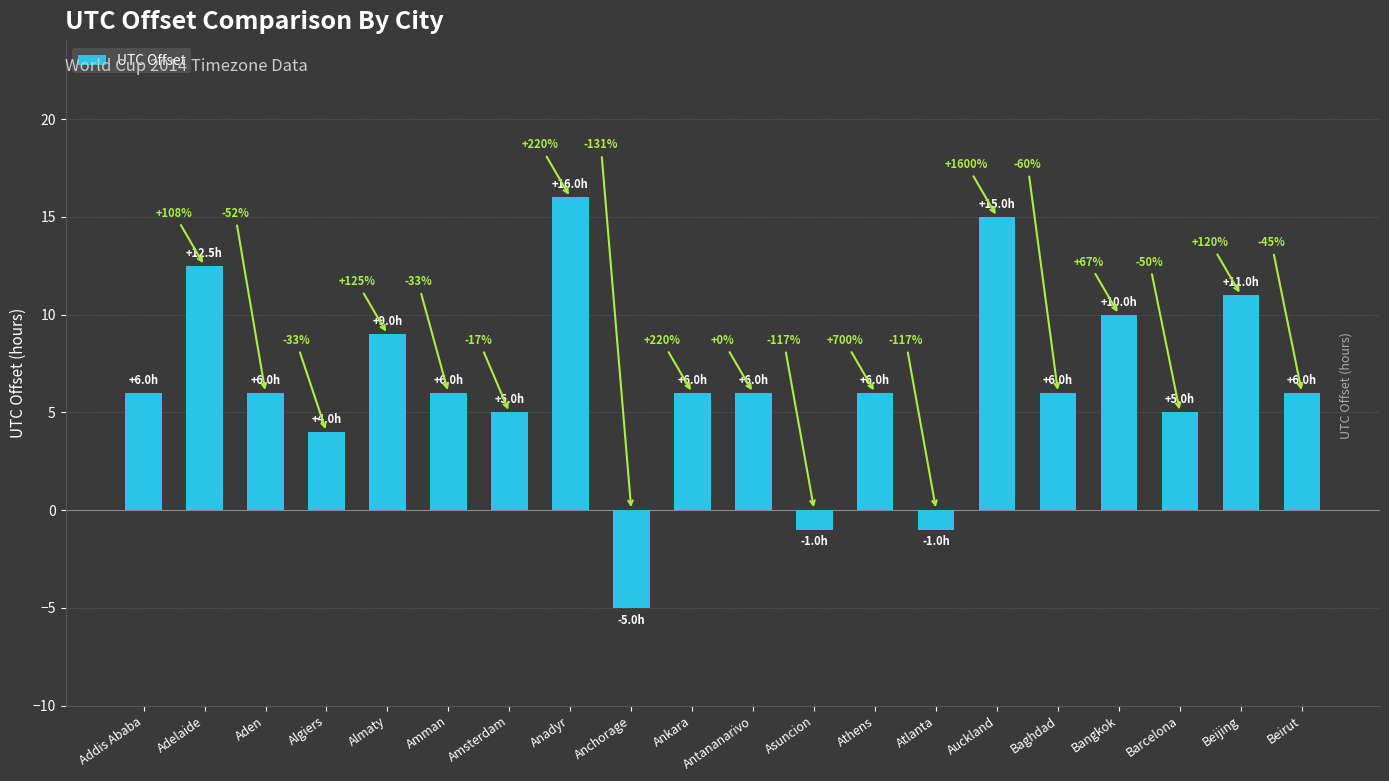

What is the average value?

6.4